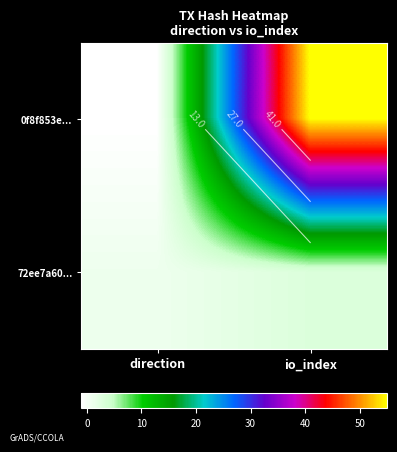

Between direction and io_index, which series saw the biggest shift?

0f8f853e...